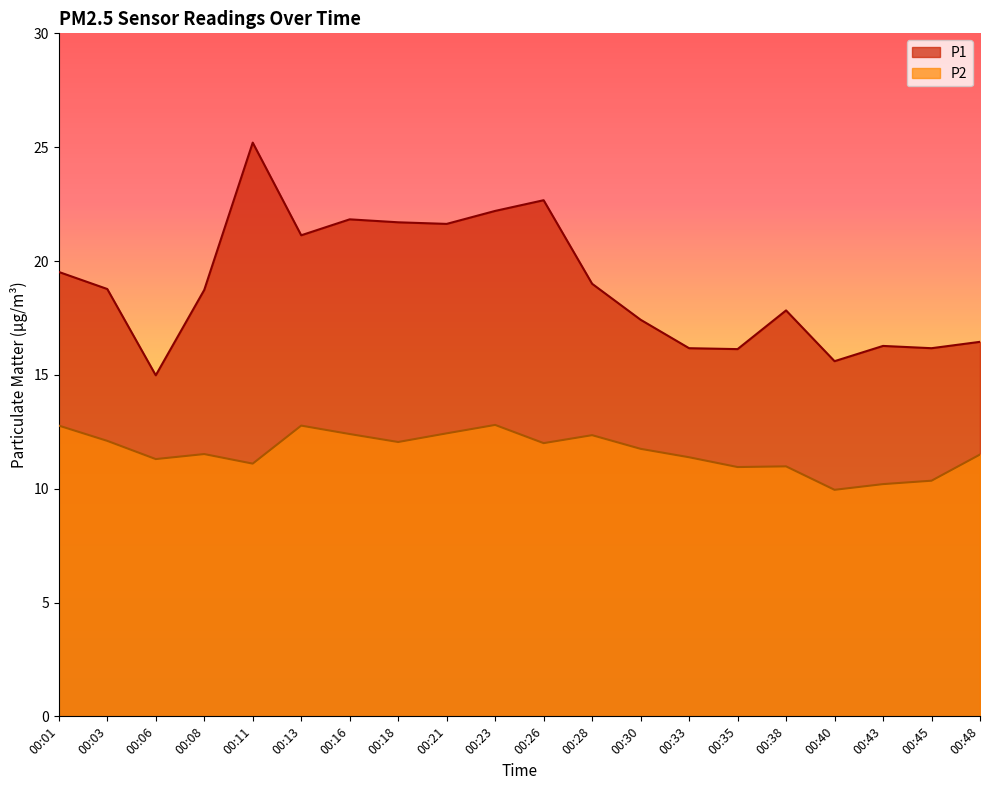

What is the approximate value of P2 at 00:18?

12.1